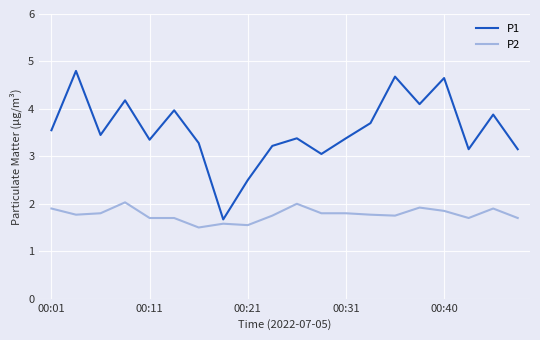

Which series has the widest spread of values?

P1